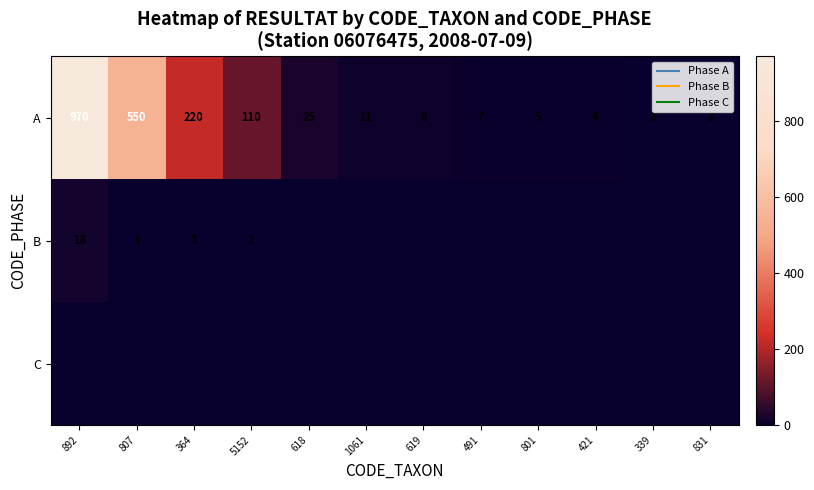

The value of A at 421 is 4. True or false?

True